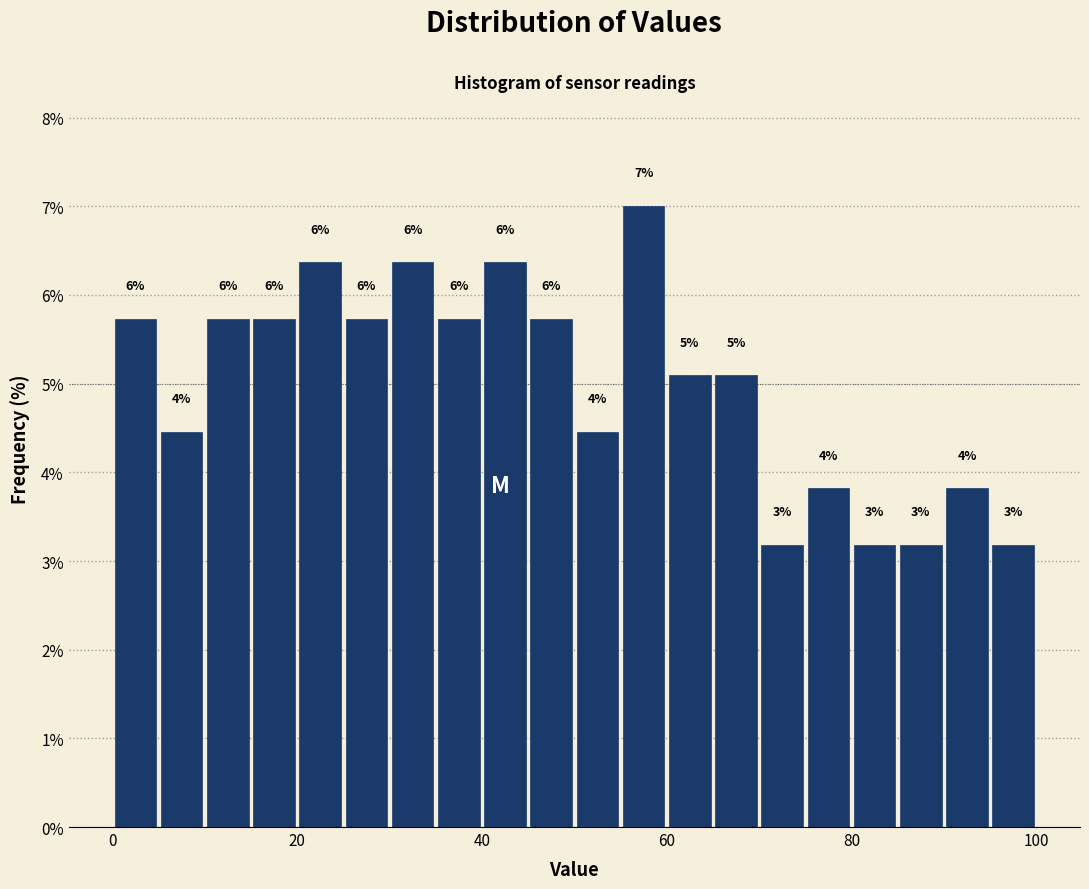

Read against the x-axis, roughly where is the centre of the tallest bar?

58